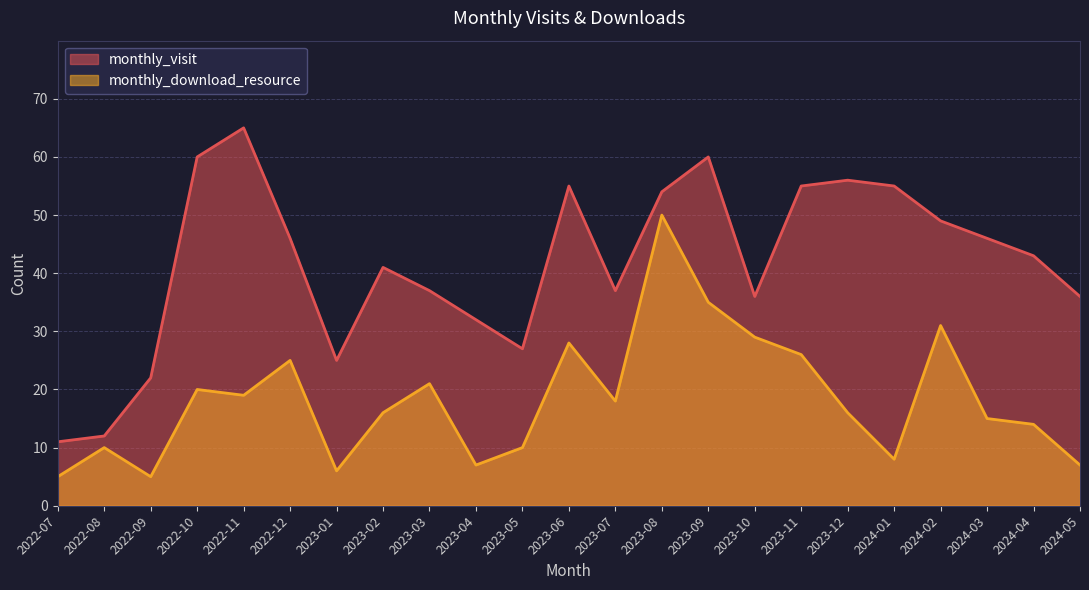

Rank the series at 2023-07 from lowest to highest value.

monthly_download_resource, monthly_visit